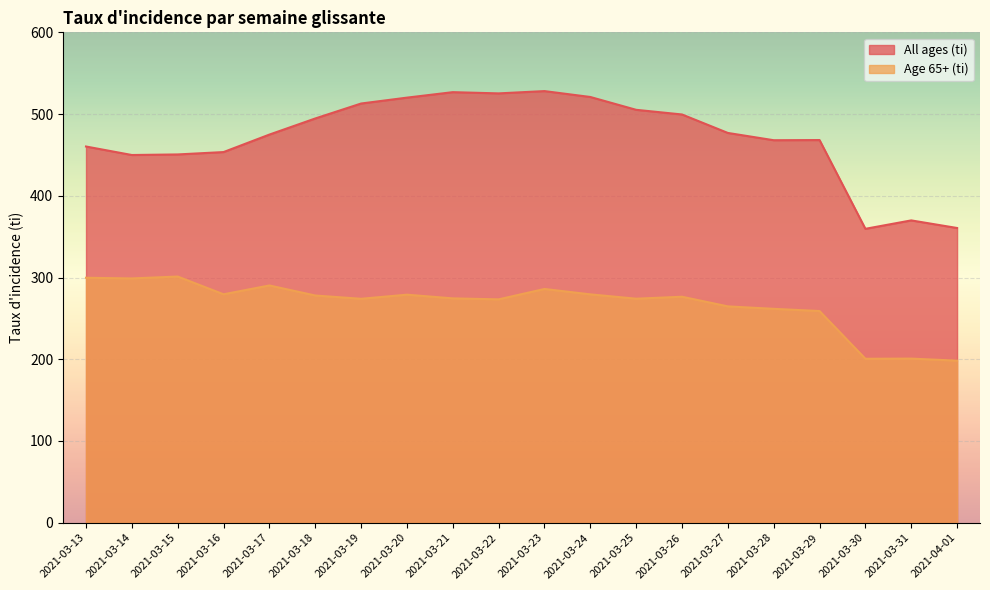

Rank the series at 2021-03-22 from highest to lowest value.

All ages (ti), Age 65+ (ti)